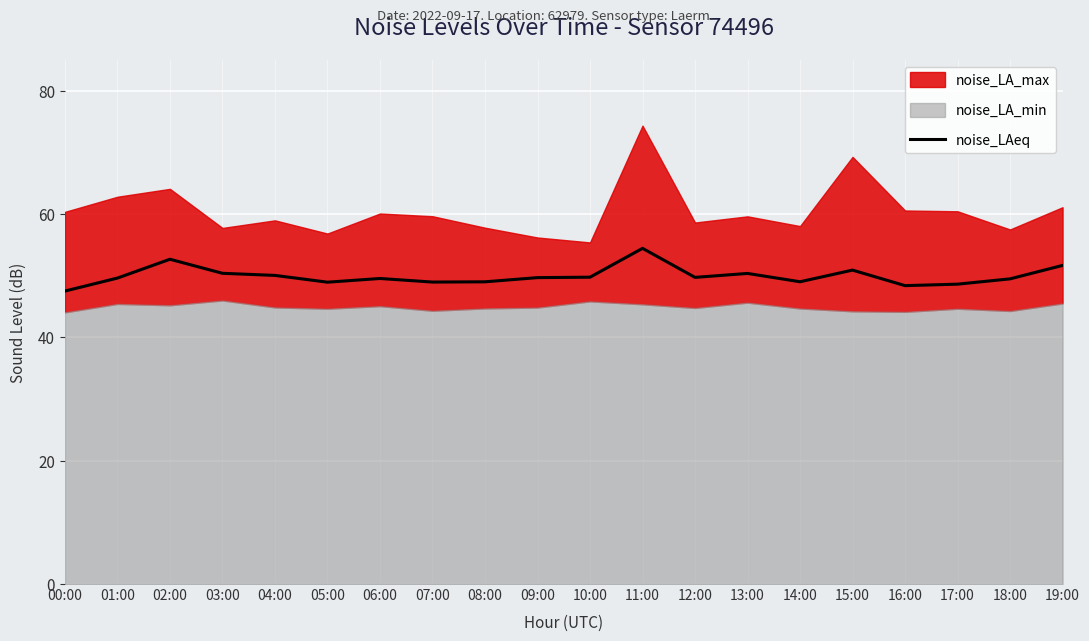

Count the number of categories in the chart.

20